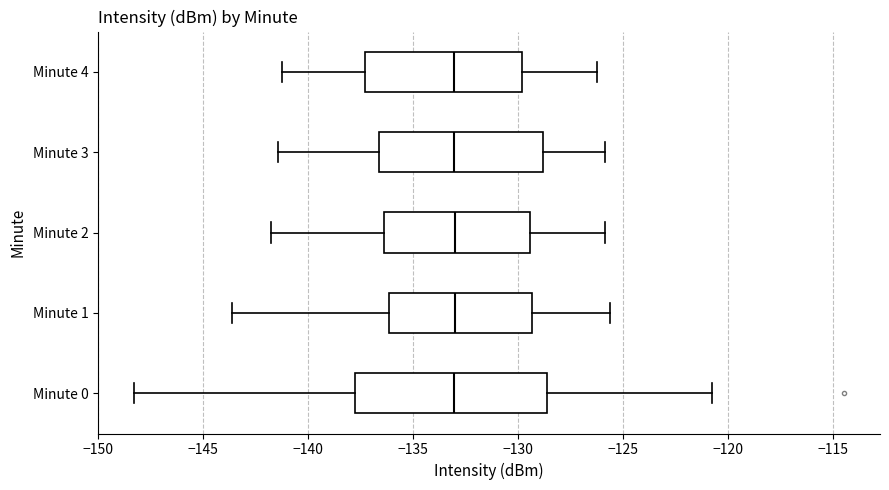

Reading bottom to top, read every box against the x-axis: the position of its median line, the range the box covers, and the ends of its whiskers. The values are not printed on the chart, so give them approximately, as read against the axis.

Minute 0: median -133.0, box -137.5 to -128.5, whiskers -148.5 to -121.0
Minute 1: median -133.0, box -136.0 to -129.5, whiskers -143.5 to -125.5
Minute 2: median -133.0, box -136.5 to -129.5, whiskers -142.0 to -126.0
Minute 3: median -133.0, box -136.5 to -129.0, whiskers -141.5 to -126.0
Minute 4: median -133.0, box -137.5 to -130.0, whiskers -141.0 to -126.0